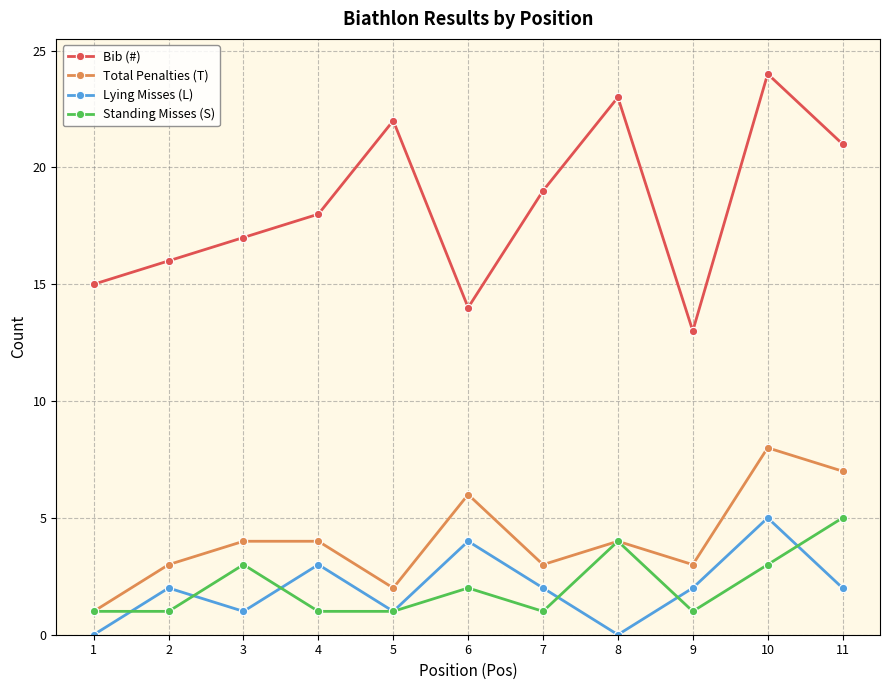

Count the number of categories in the chart.

11